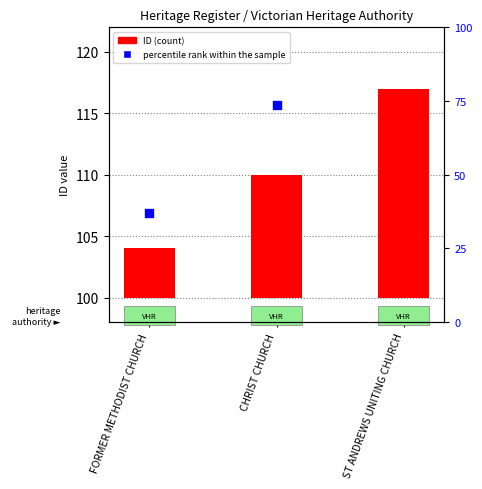

Which has a higher value, FORMER METHODIST CHURCH or CHRIST CHURCH?

CHRIST CHURCH